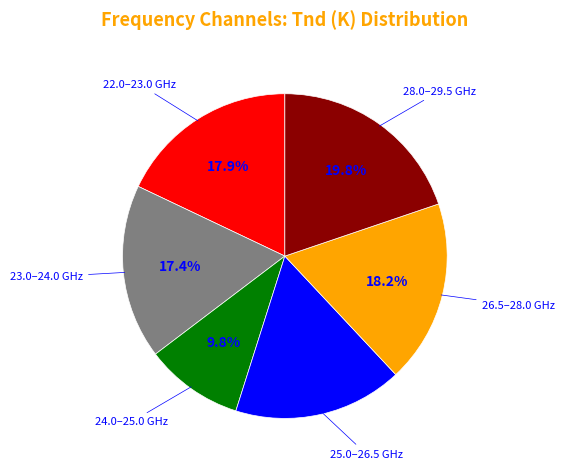

Does any single category account for the majority?

No